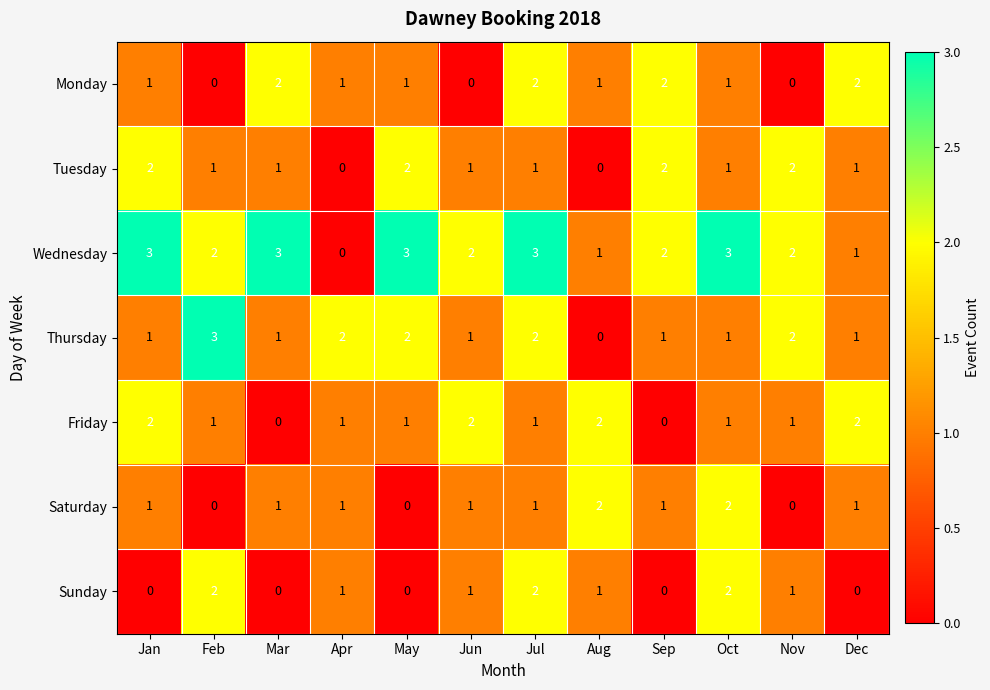

The value of Saturday at Apr is 2. True or false?

False